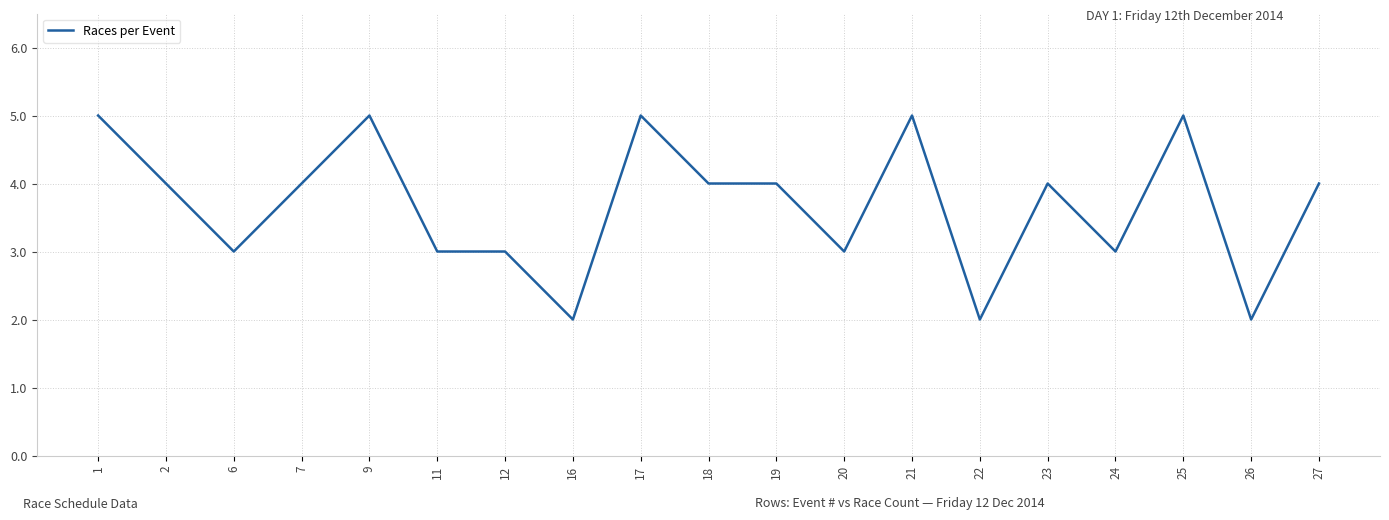

What is the ratio of the value at 22 to the value at 26?

1.0